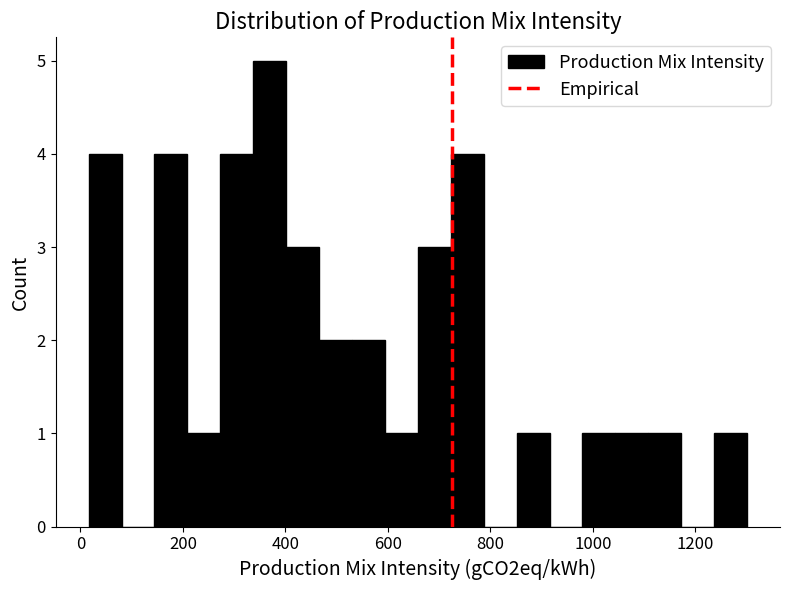

Read against the x-axis, roughly where is the centre of the tallest bar?

360